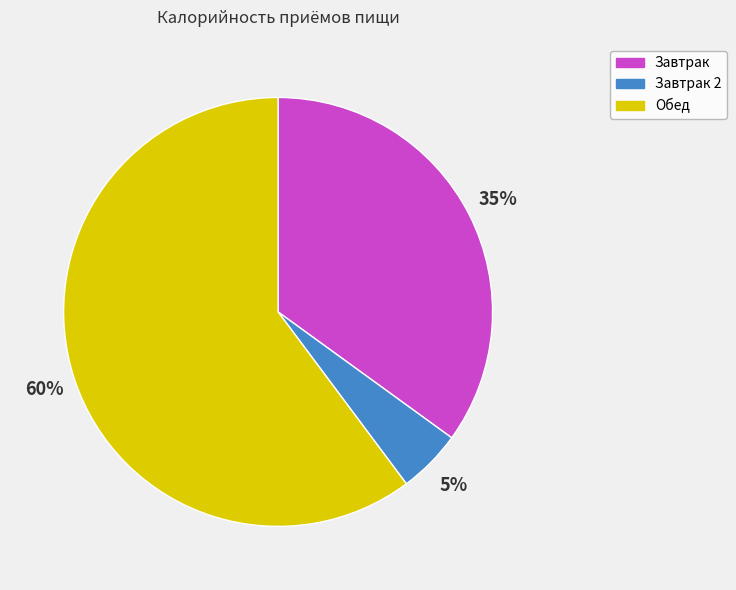

Does any single category account for the majority?

Yes